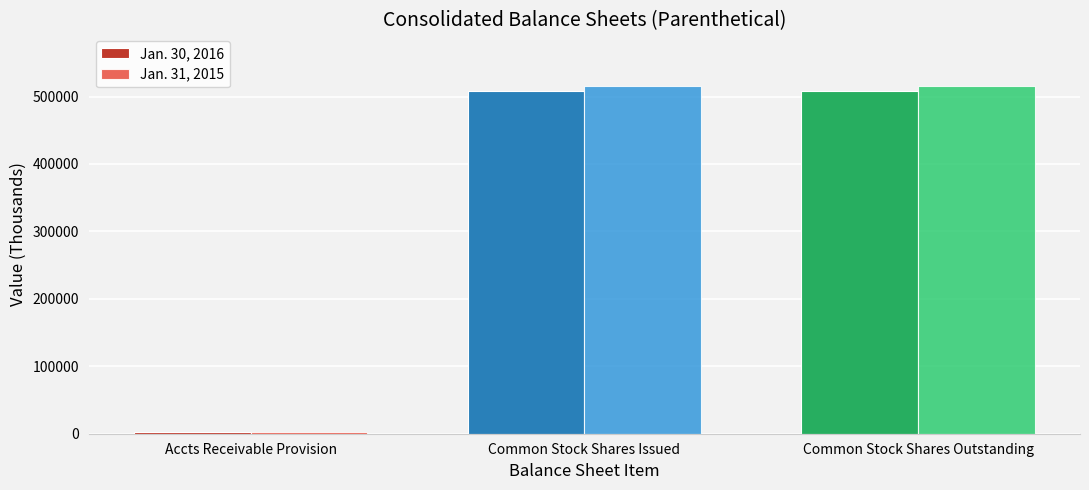

What is the value of the Jan. 31, 2015 bar at the 1st from the left?

2112